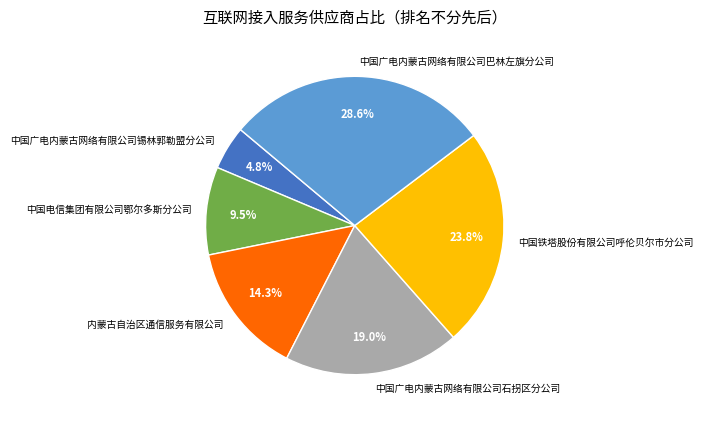

Do 中国广电内蒙古网络有限公司石拐区分公司 and 中国广电内蒙古网络有限公司巴林左旗分公司 together represent more than half of the pie?

No